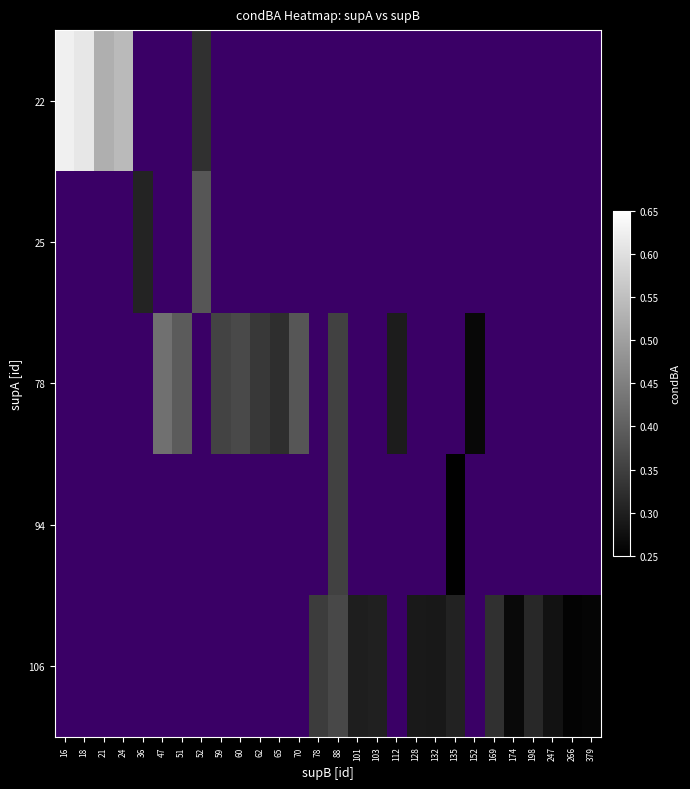

How many series are shown in this chart?

5